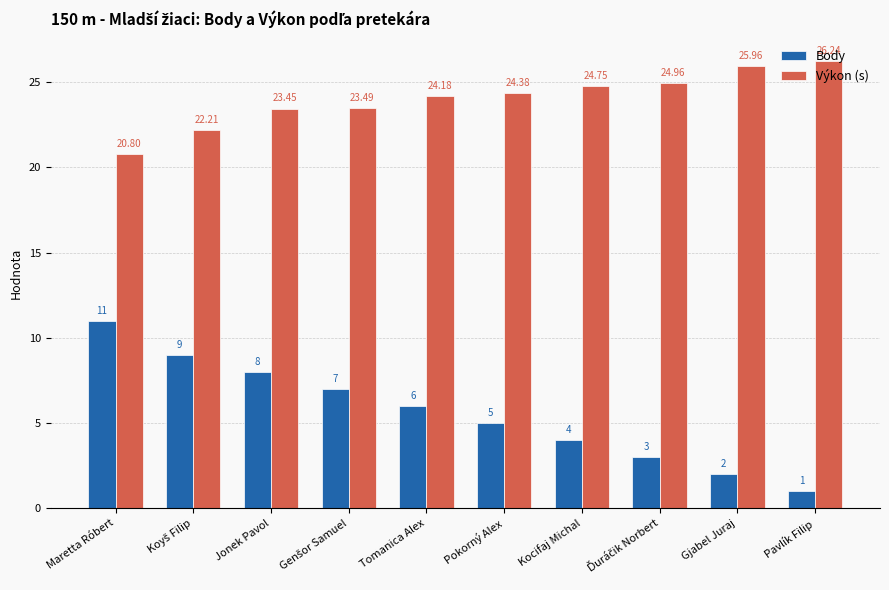

What are all the series names shown in the legend?

Body, Výkon (s)